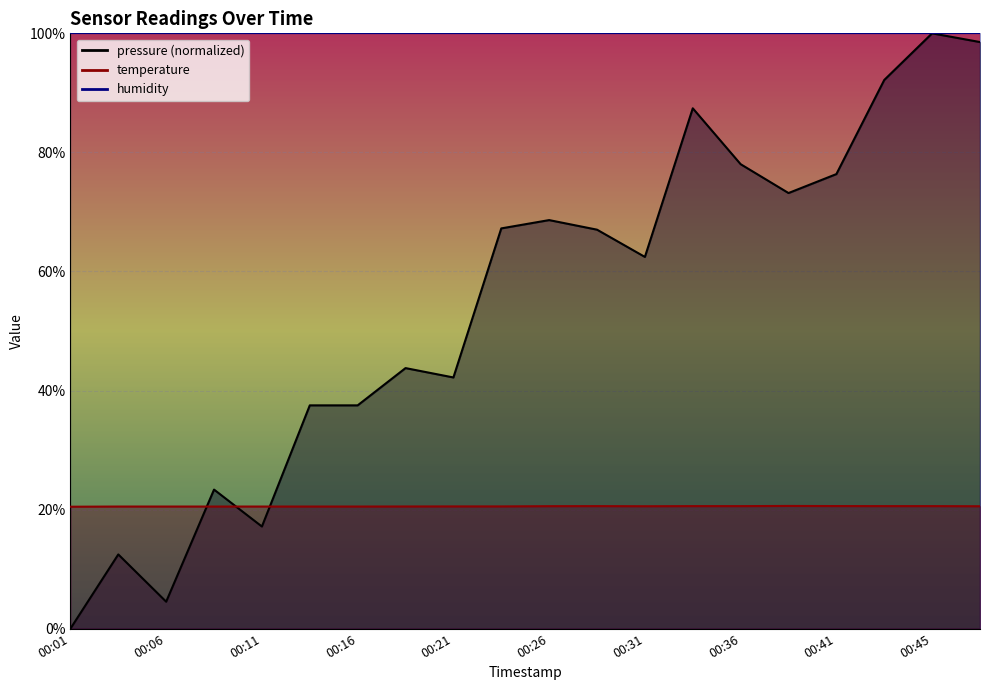

How many lines are shown in the chart?

2